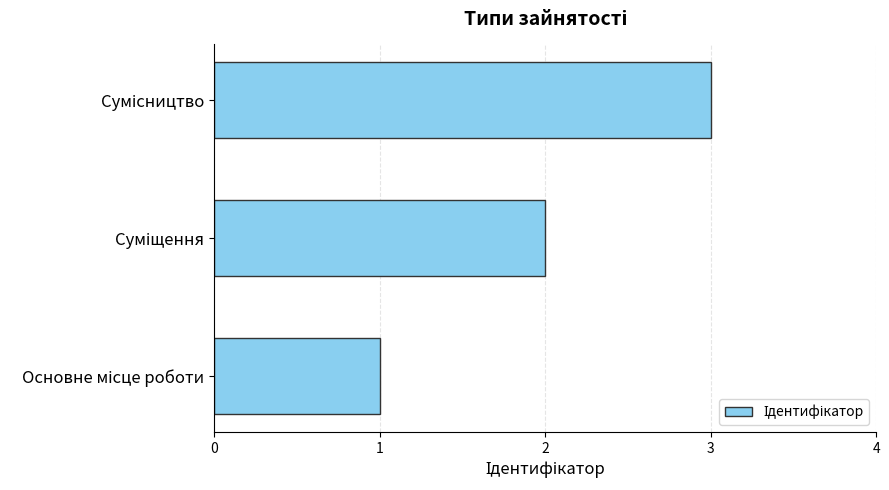

What is the sum of all values?

6